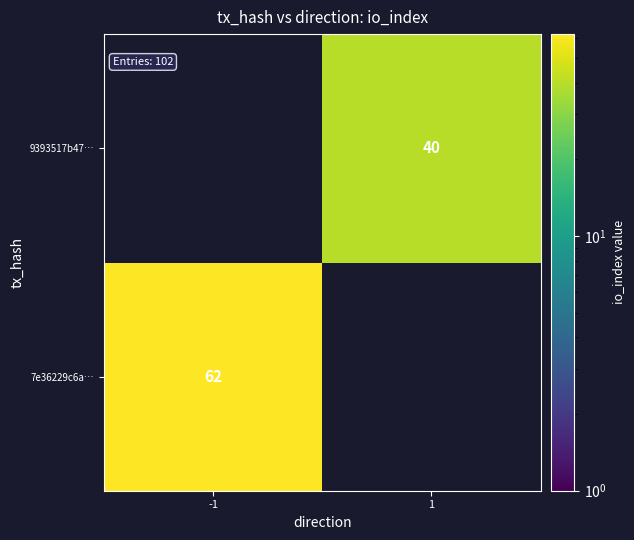

Is the value of 9393517b47… at 1 greater than the value of 7e36229c6a… at -1?

No